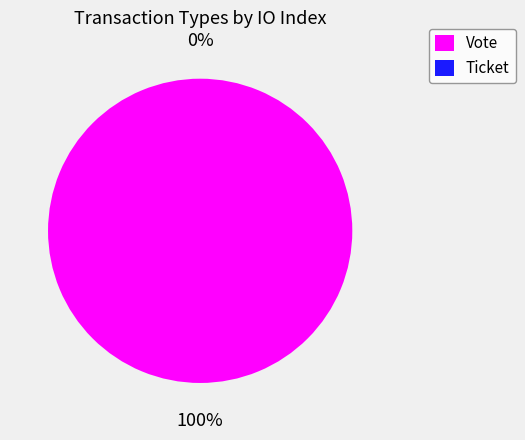

To the nearest percent, what is the difference between the largest and smallest slice percentages?

100%